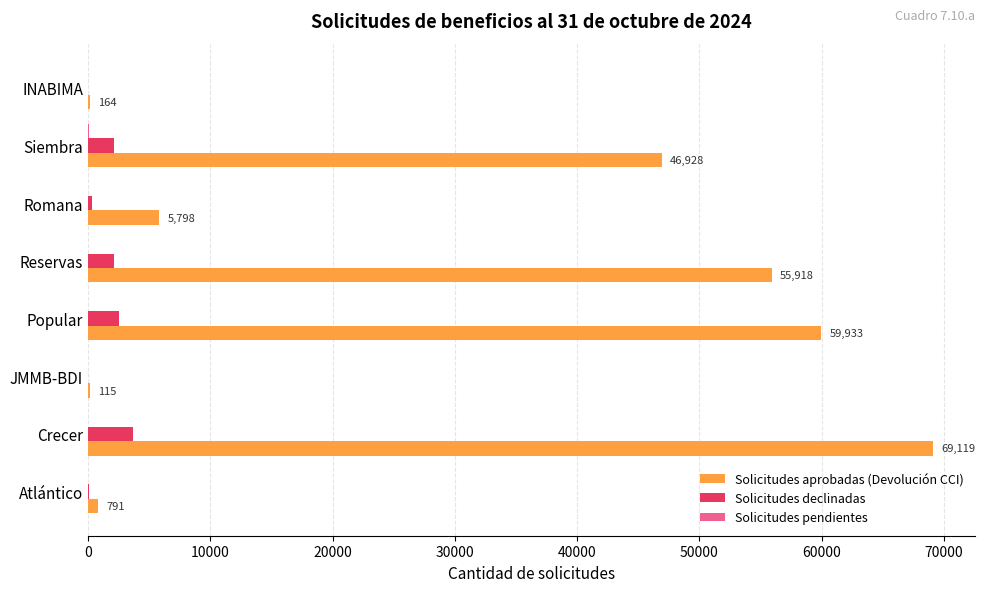

Between Popular and Siembra, which series saw the biggest shift?

Solicitudes aprobadas (Devolución CCI)